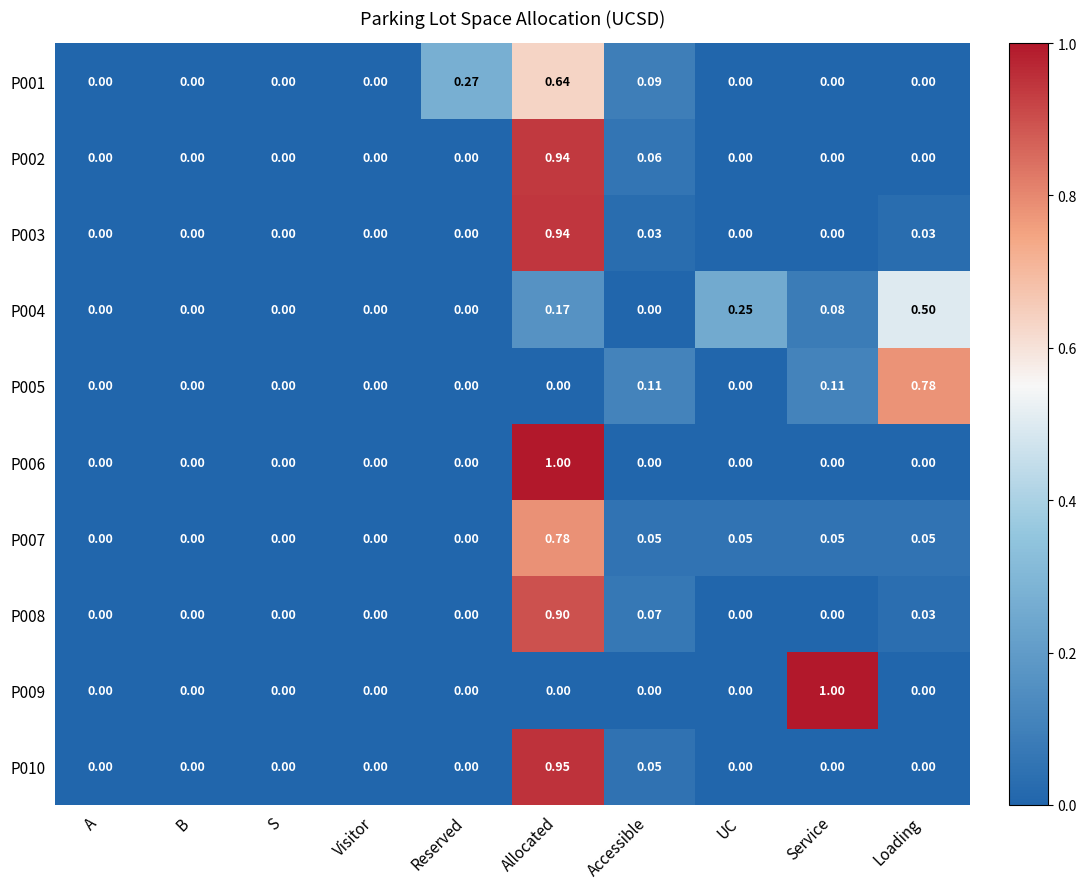

At which category is the sum across all series the highest?

Allocated